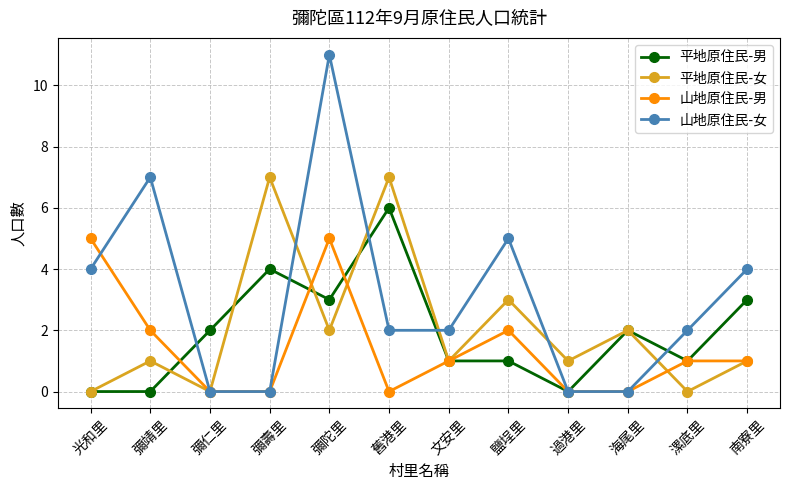

The value of 山地原住民-男 at 彌陀里 is 5. True or false?

True